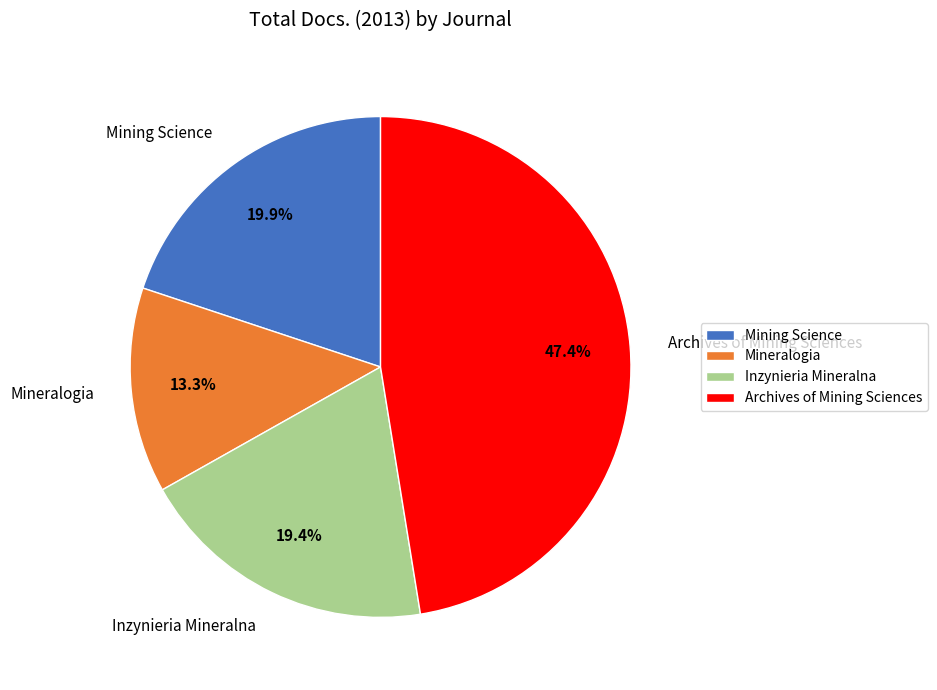

Which has a higher value, Mining Science or Mineralogia?

Mining Science